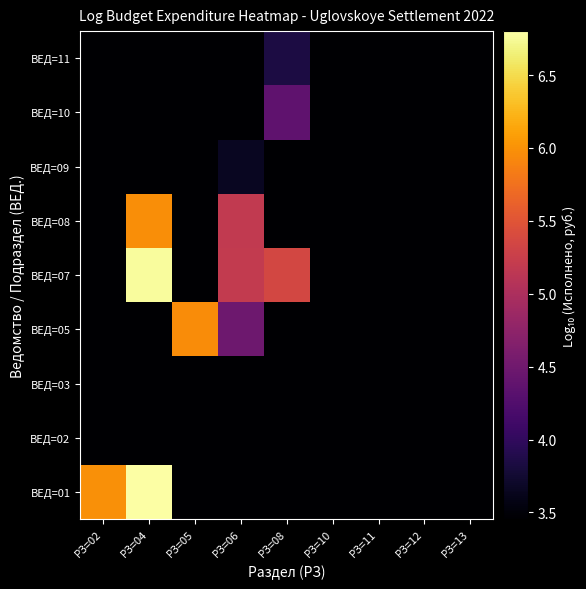

Reading left to right, list all the values displayed in this chart.

ВЕД=01: РЗ=02=6.0	РЗ=04=6.8	РЗ=05=3.5	РЗ=06=3.5	РЗ=08=3.5	РЗ=10=3.5	РЗ=11=3.5	РЗ=12=3.5	РЗ=13=3.5
ВЕД=02: РЗ=02=3.5	РЗ=04=3.5	РЗ=05=3.5	РЗ=06=3.5	РЗ=08=3.5	РЗ=10=3.5	РЗ=11=3.5	РЗ=12=3.5	РЗ=13=3.5
ВЕД=03: РЗ=02=3.5	РЗ=04=3.5	РЗ=05=3.5	РЗ=06=3.5	РЗ=08=3.5	РЗ=10=3.5	РЗ=11=3.5	РЗ=12=3.5	РЗ=13=3.5
ВЕД=05: РЗ=02=3.5	РЗ=04=3.5	РЗ=05=6.0	РЗ=06=4.5	РЗ=08=3.5	РЗ=10=3.5	РЗ=11=3.5	РЗ=12=3.5	РЗ=13=3.5
ВЕД=07: РЗ=02=3.5	РЗ=04=6.8	РЗ=05=3.5	РЗ=06=5.2	РЗ=08=5.4	РЗ=10=3.5	РЗ=11=3.5	РЗ=12=3.5	РЗ=13=3.5
ВЕД=08: РЗ=02=3.5	РЗ=04=6.0	РЗ=05=3.5	РЗ=06=5.2	РЗ=08=3.5	РЗ=10=3.5	РЗ=11=3.5	РЗ=12=3.5	РЗ=13=3.5
ВЕД=09: РЗ=02=3.5	РЗ=04=3.5	РЗ=05=3.5	РЗ=06=3.7	РЗ=08=3.5	РЗ=10=3.5	РЗ=11=3.5	РЗ=12=3.5	РЗ=13=3.5
ВЕД=10: РЗ=02=3.5	РЗ=04=3.5	РЗ=05=3.5	РЗ=06=3.5	РЗ=08=4.4	РЗ=10=3.5	РЗ=11=3.5	РЗ=12=3.5	РЗ=13=3.5
ВЕД=11: РЗ=02=3.5	РЗ=04=3.5	РЗ=05=3.5	РЗ=06=3.5	РЗ=08=3.8	РЗ=10=3.5	РЗ=11=3.5	РЗ=12=3.5	РЗ=13=3.5